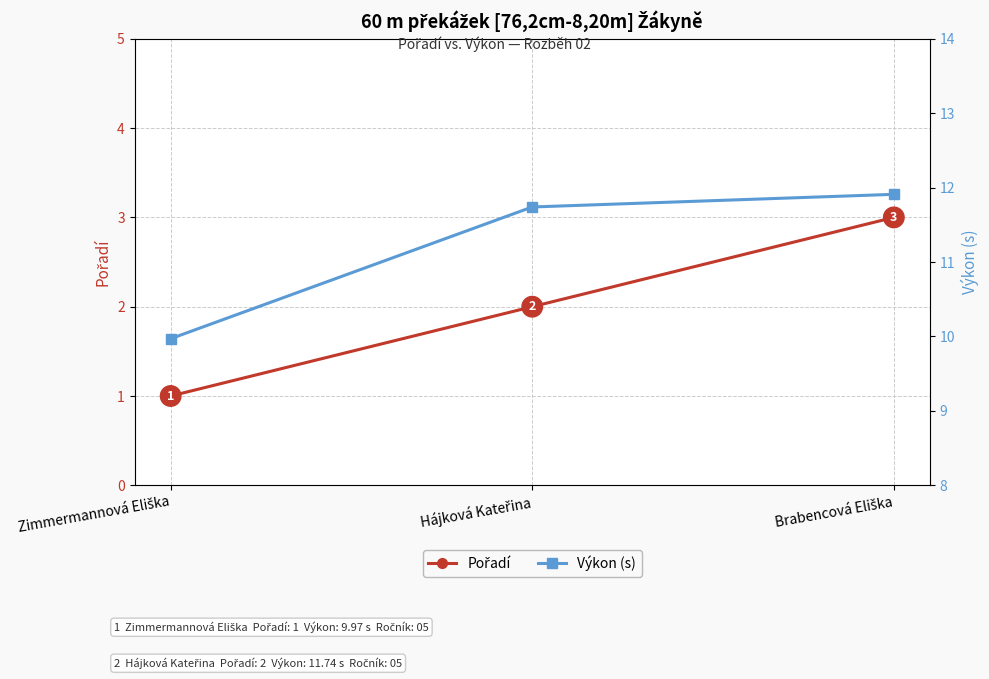

What is the value of the Pořadí point at the 3rd from the left?

3.0